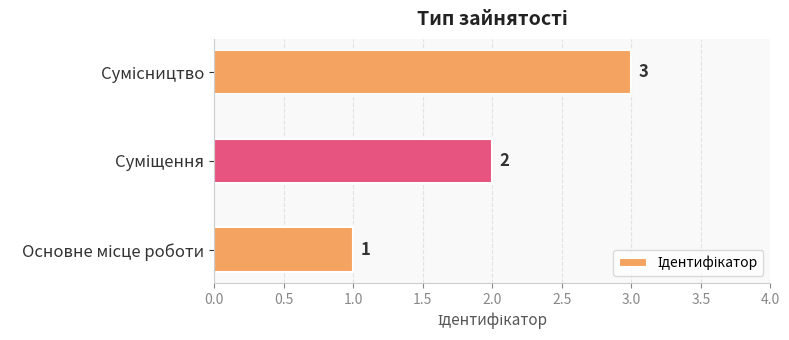

What is the sum of all values?

6